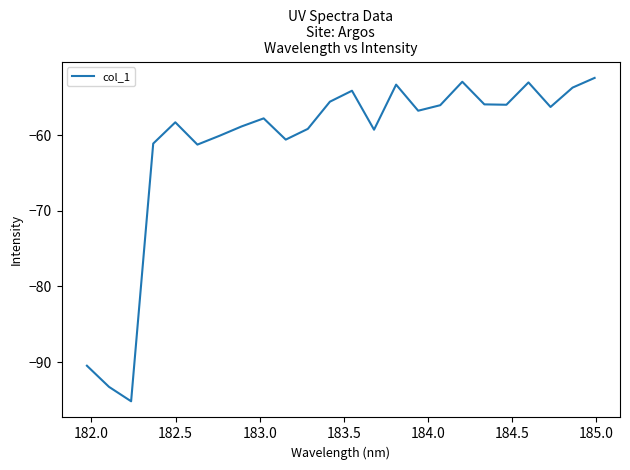

What is the maximum value shown in the chart?

-52.4